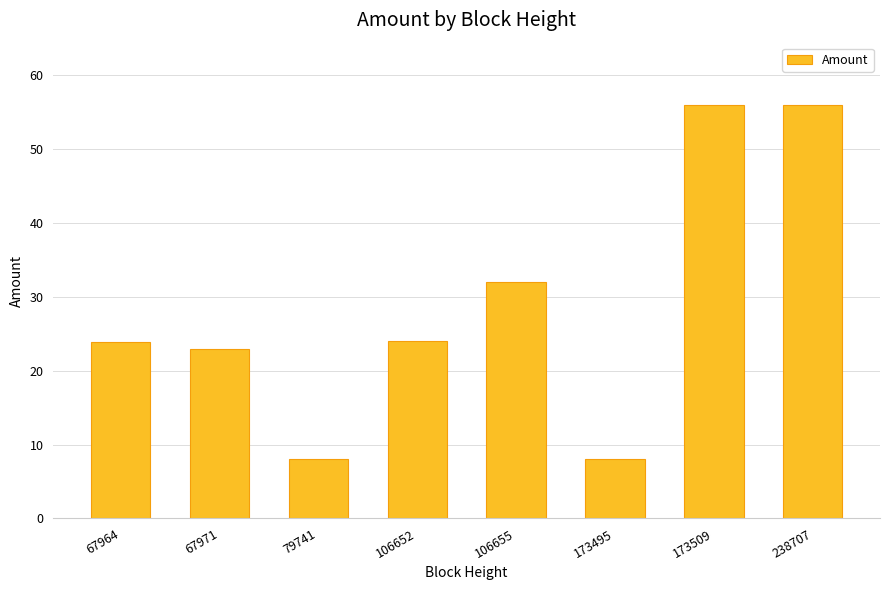

What is the difference between the values at 67971 and 173495?

14.9